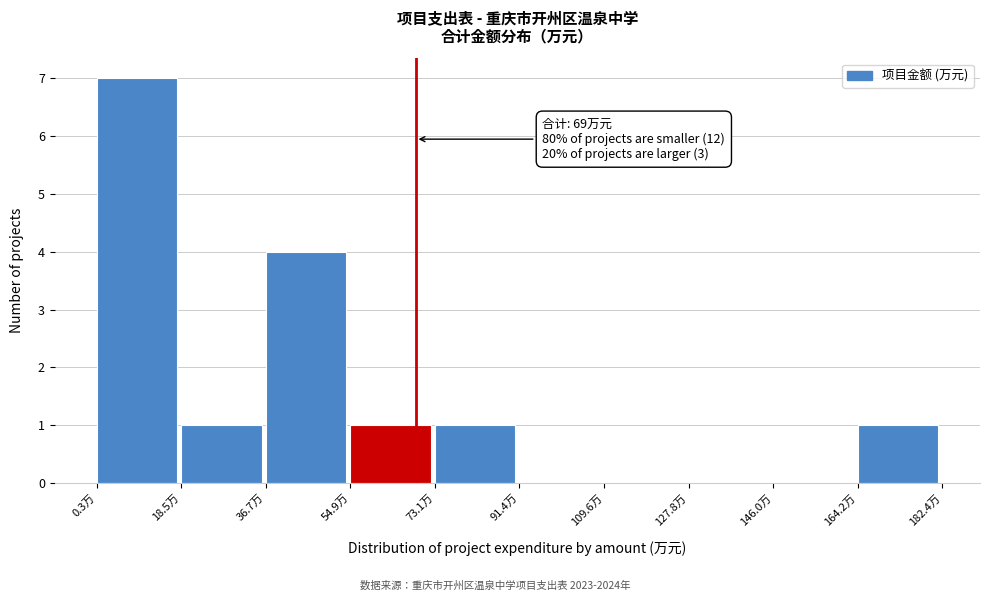

Which range on the x-axis has the tallest bar?

0 to 18